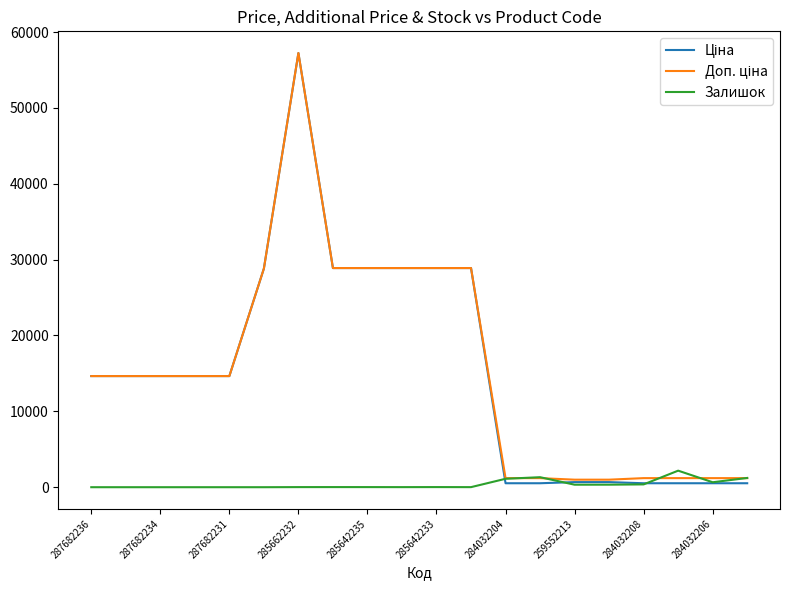

What is the greatest value displayed?

57235.5